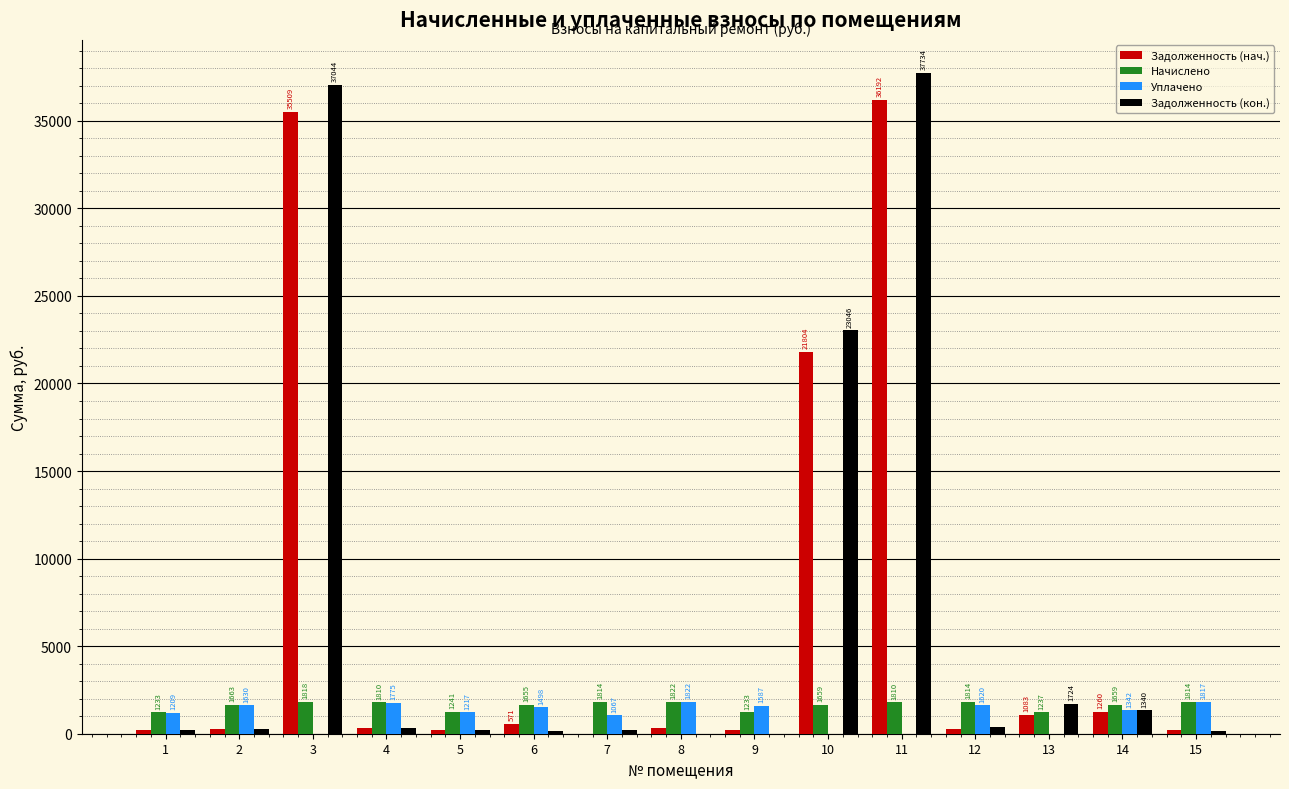

At which label does Начислено reach its peak?

8